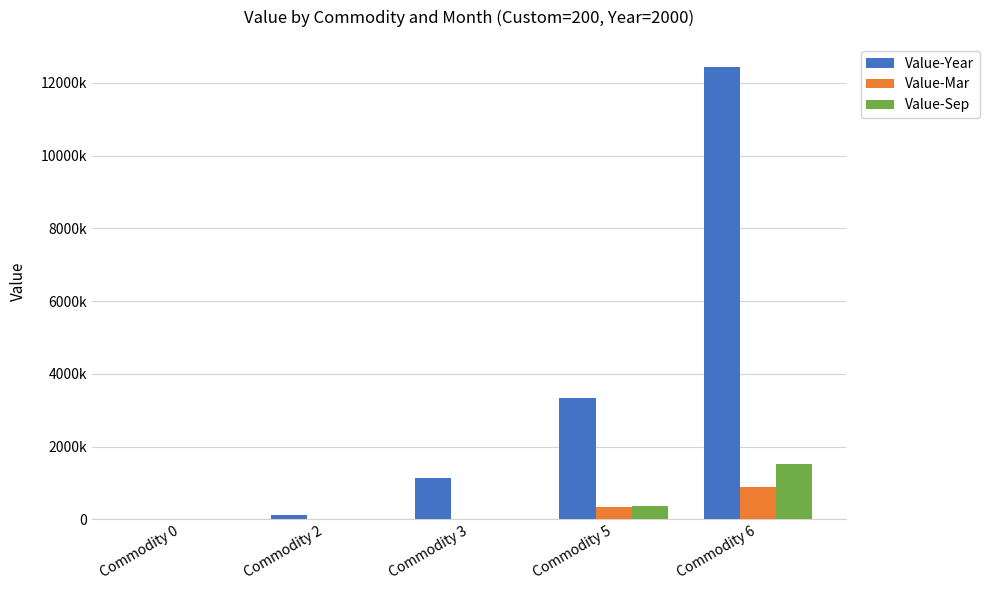

Are the bars grouped side by side (vs. stacked)?

Yes